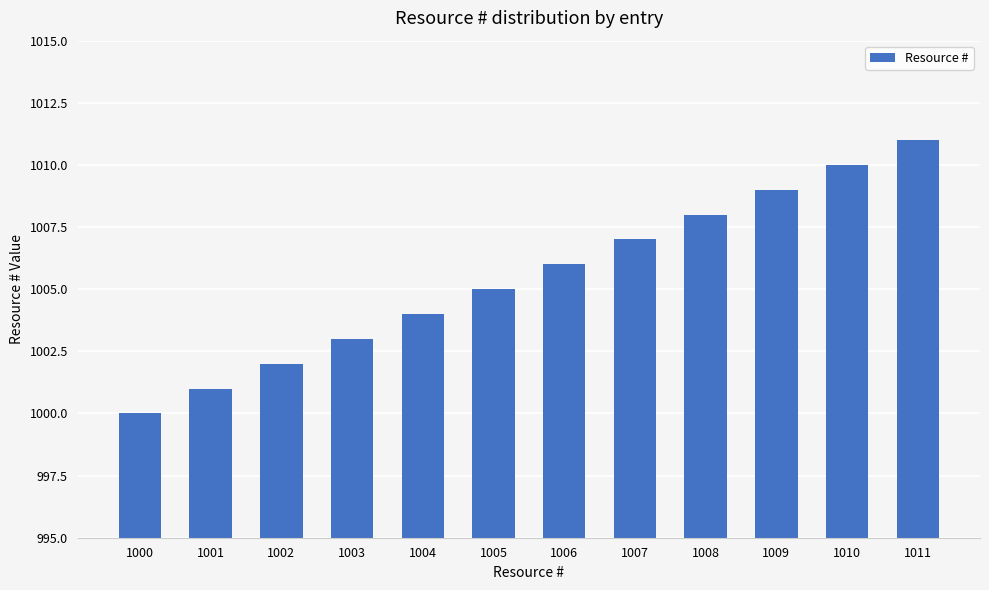

How many data points are less than 1006?

6